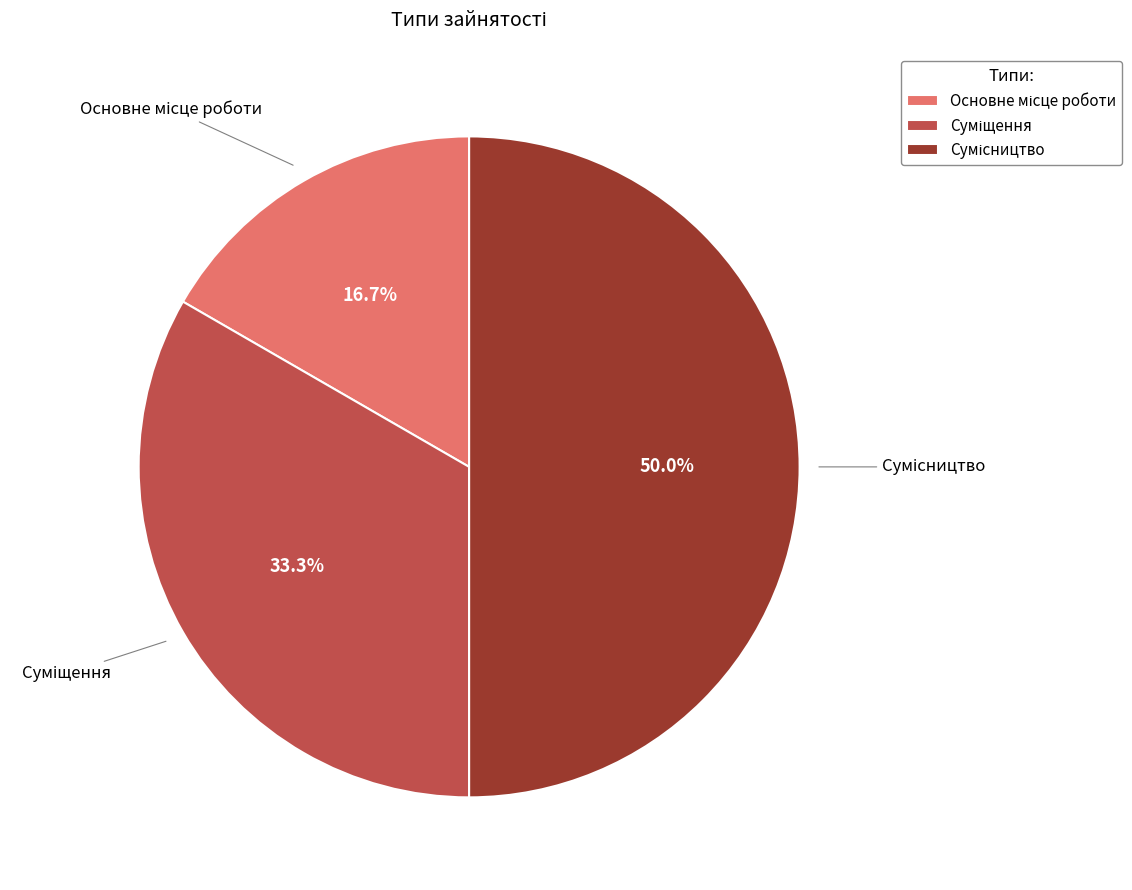

To the nearest percent, what is the difference between the Суміщення and Основне місце роботи slice percentages?

17%